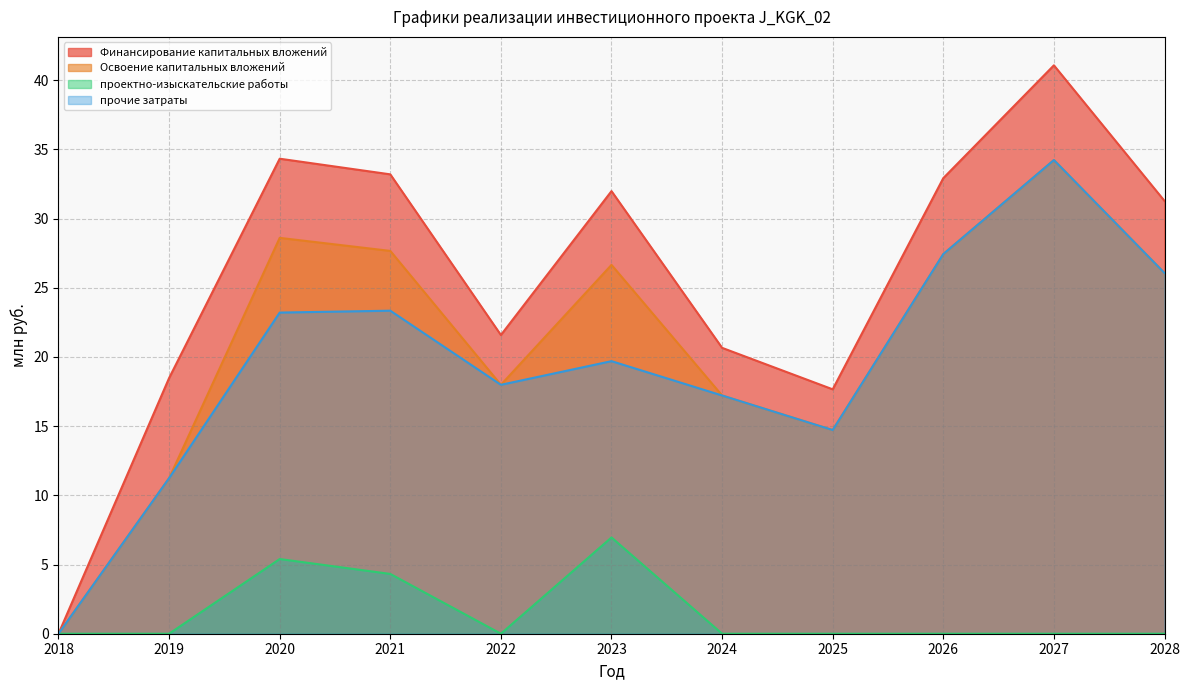

How many interior local peaks does the Финансирование капитальных вложений series have?

3